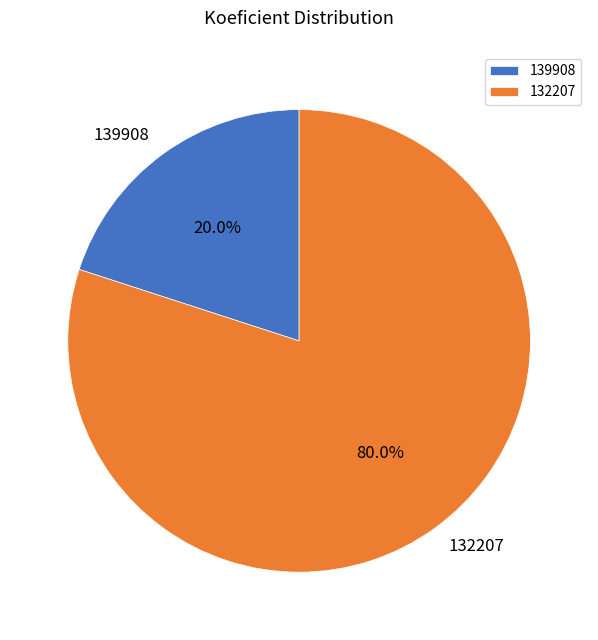

The 132207 slice represents 70% of the pie. True or false?

False